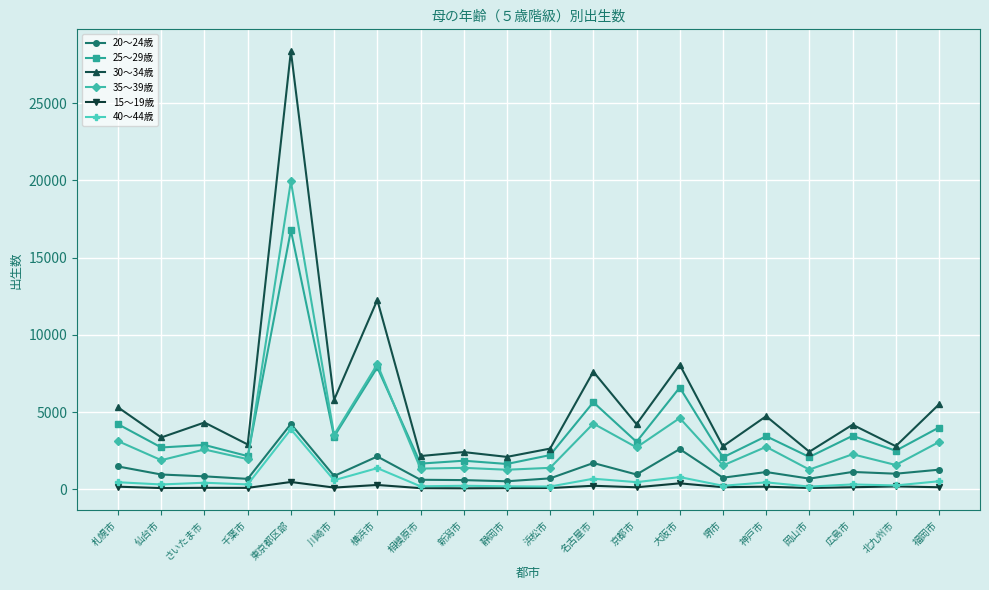

At which label does 40～44歳 first exceed 424?

札幌市